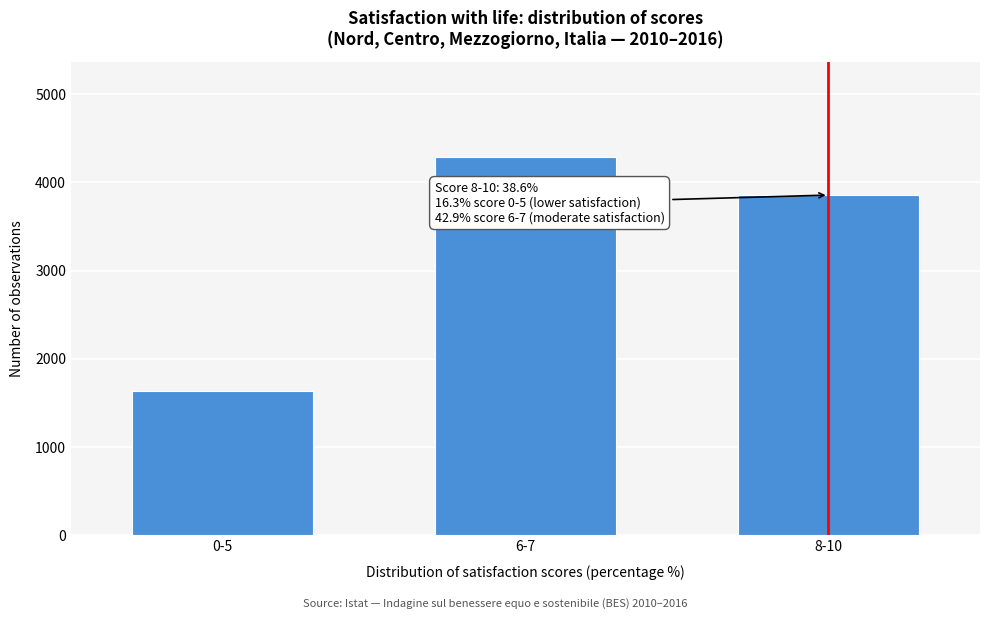

Reading left to right, transcribe all the data shown in this chart.

1629	4292	3856